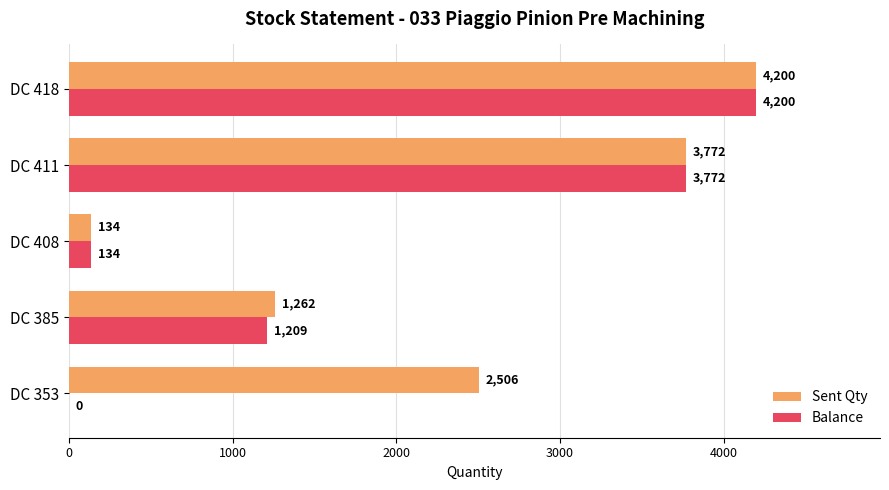

The Sent Qty series shows 5296 at DC 411. True or false?

False